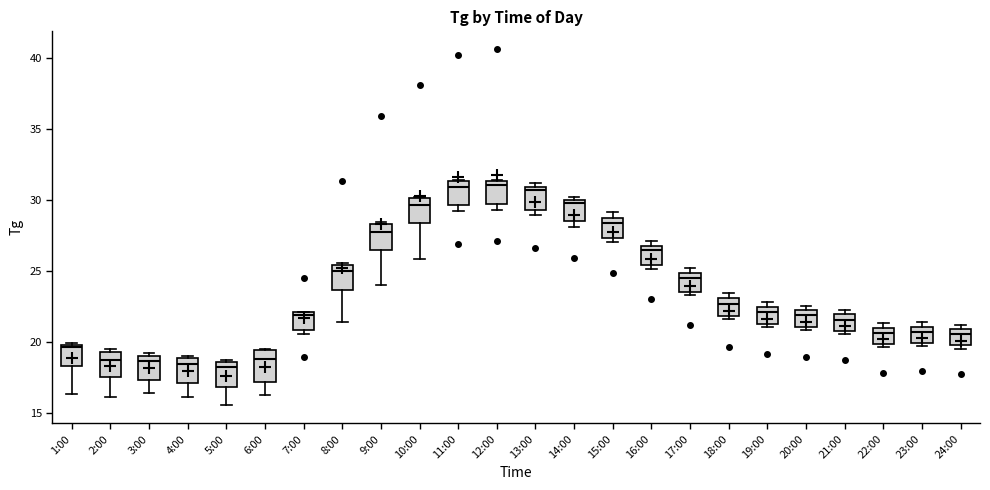

Where is the upper edge of the box for 20:00 on the y-axis? The values are not printed on the chart, so give them approximately, as read against the axis.

22.0